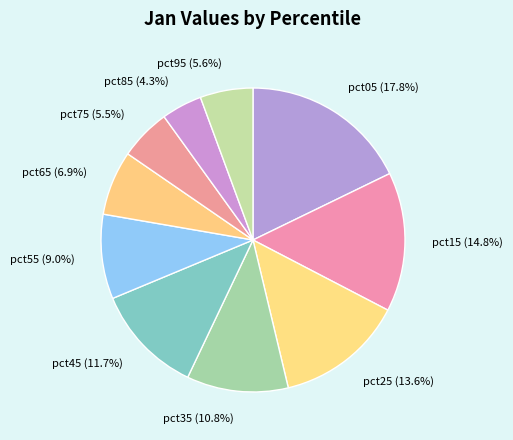

Between pct35 (10.8%) and pct75 (5.5%), which is larger?

pct35 (10.8%)